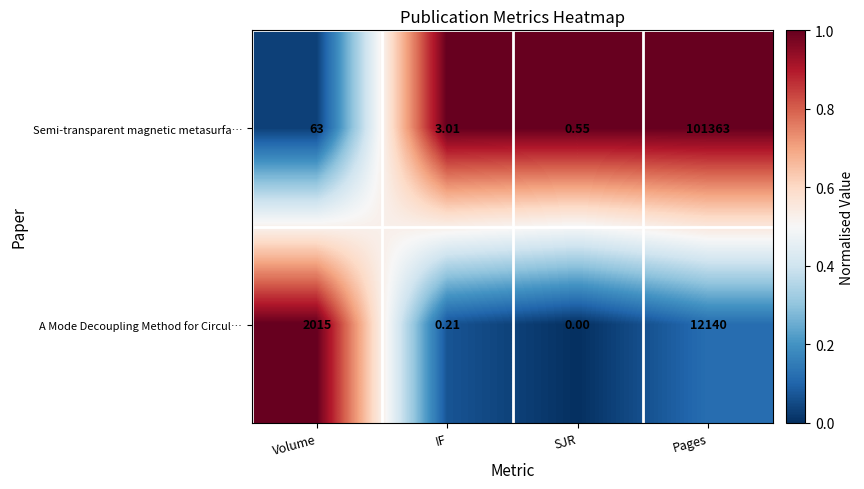

Which category has the highest value in the A Mode Decoupling Method for Circul… series?

Pages